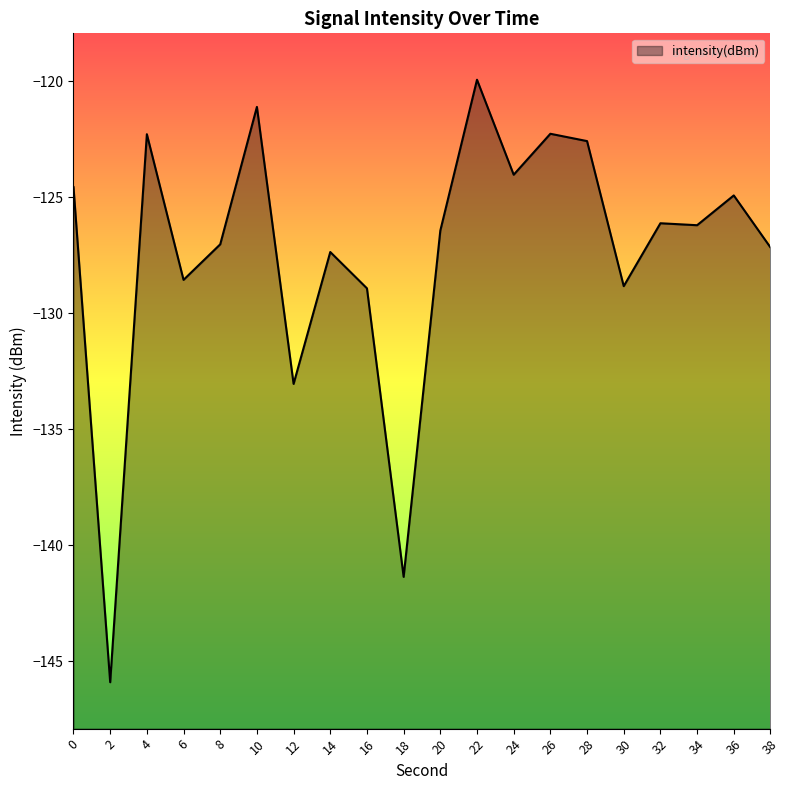

What is the sum of the values at 36 and 16?

-253.9